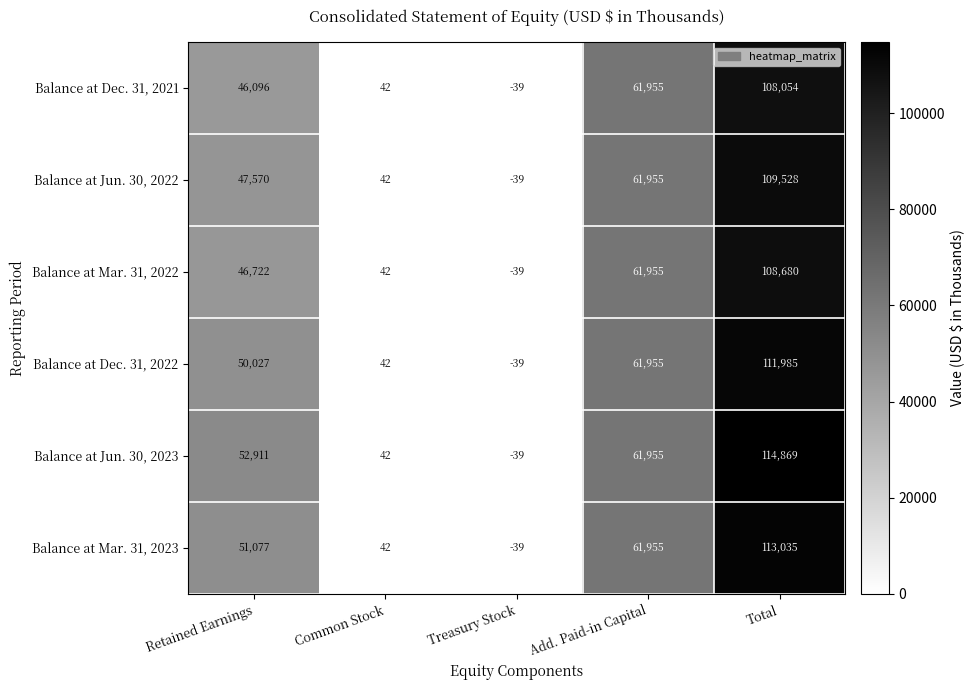

Which series changed the most between Treasury Stock and Total?

Balance at Jun. 30, 2023